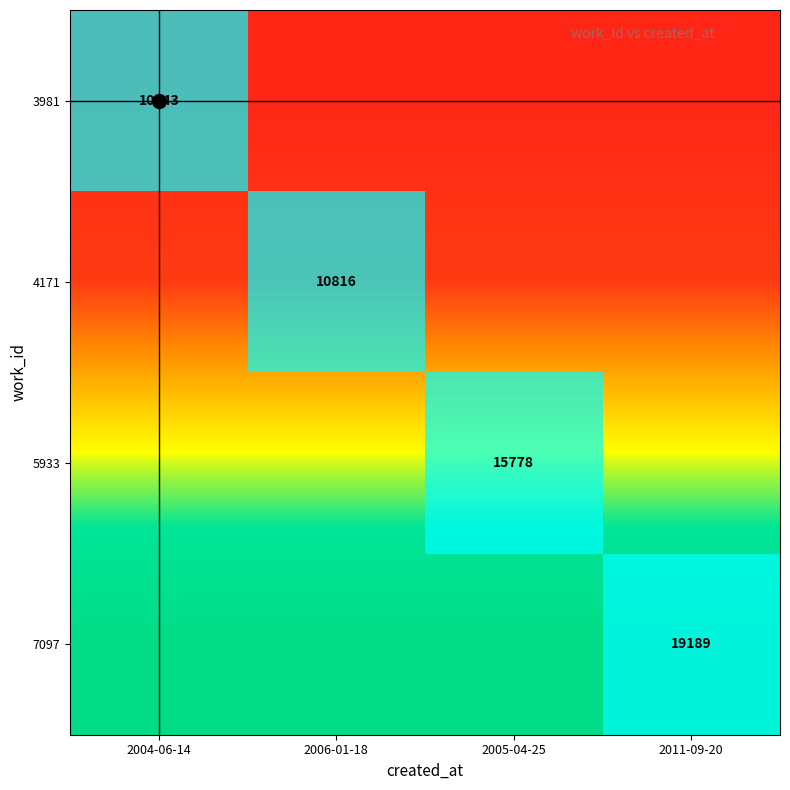

What is the spread (max minus min) of values at 2005-04-25?

8846